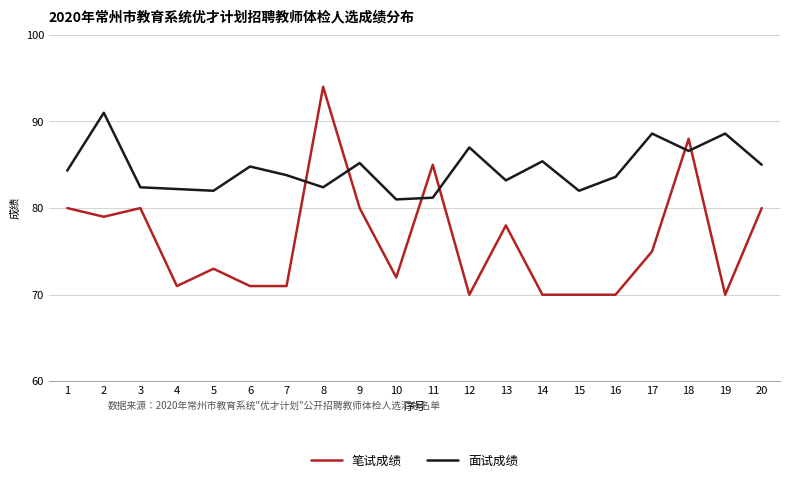

List the series in order of their overall mean, lowest first.

笔试成绩, 面试成绩